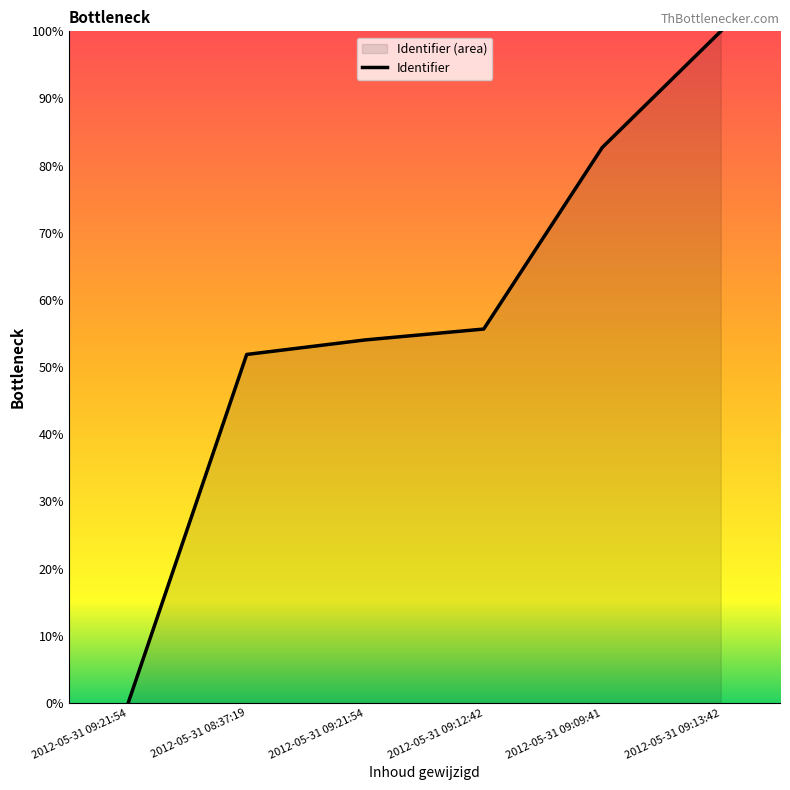

True or false: the data shows 107.7 at 2012-05-31 09:09:41.

False